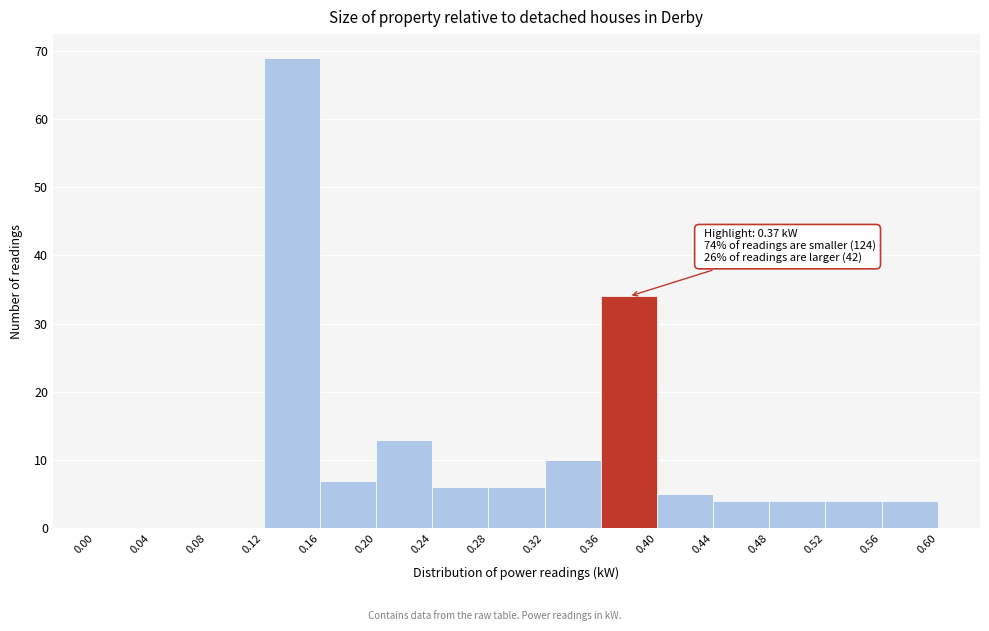

Which range on the x-axis has the tallest bar?

0.12 to 0.16